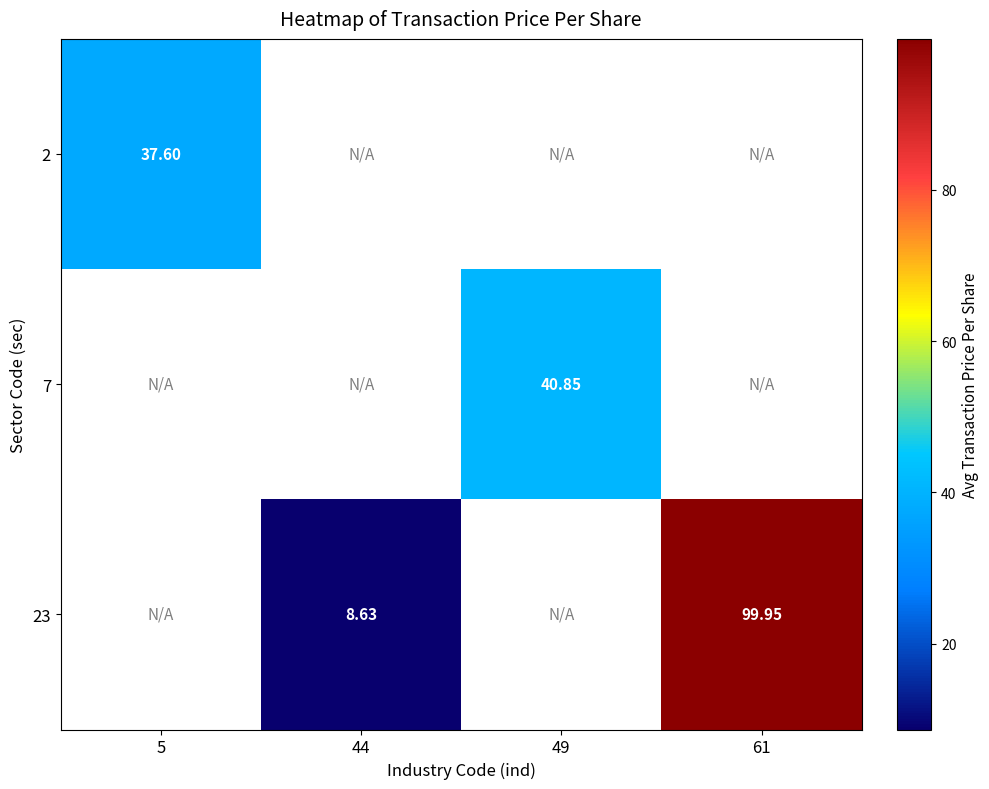

Which has a higher value, 49 or 5?

5